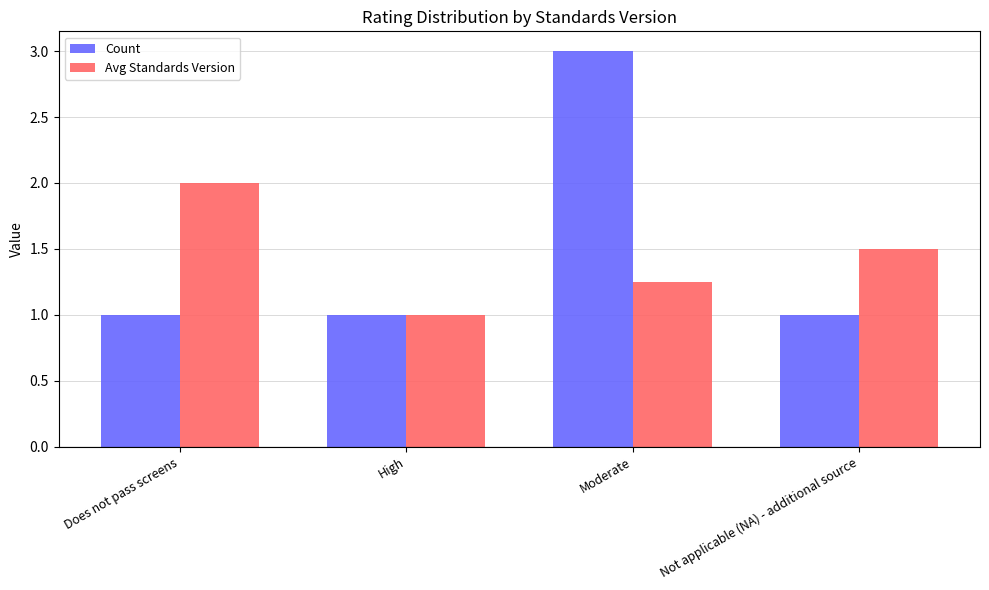

At which category is the sum across all series the highest?

Moderate